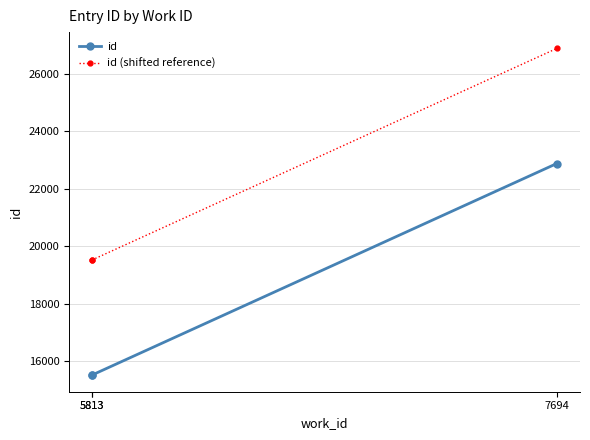

True or false: id (shifted reference) has a value of 19528 at 5813.

True